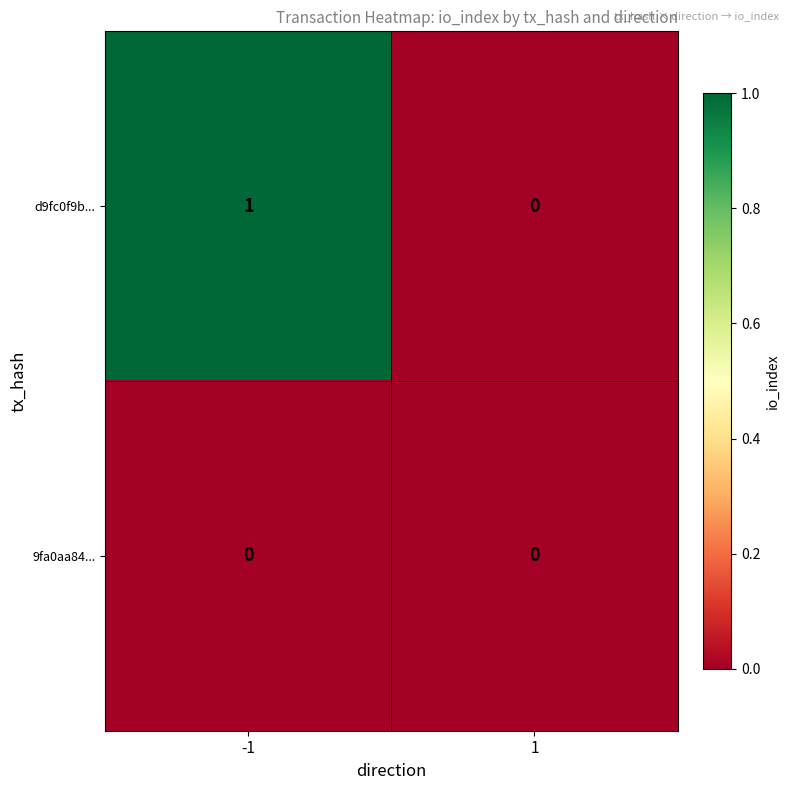

Rank the series at -1 from lowest to highest value.

9fa0aa84..., d9fc0f9b...